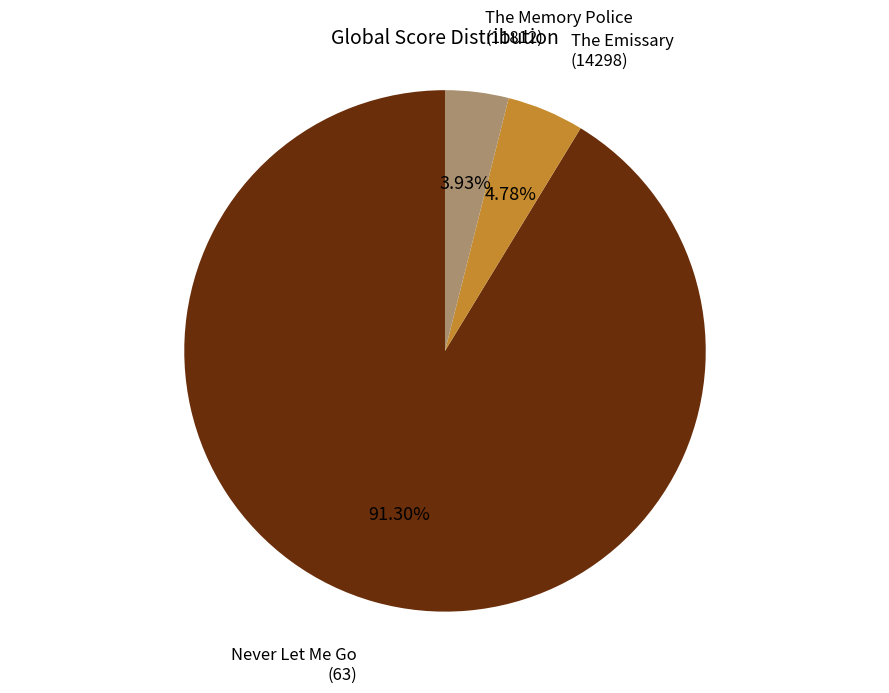

Is there a majority slice in this chart?

Yes